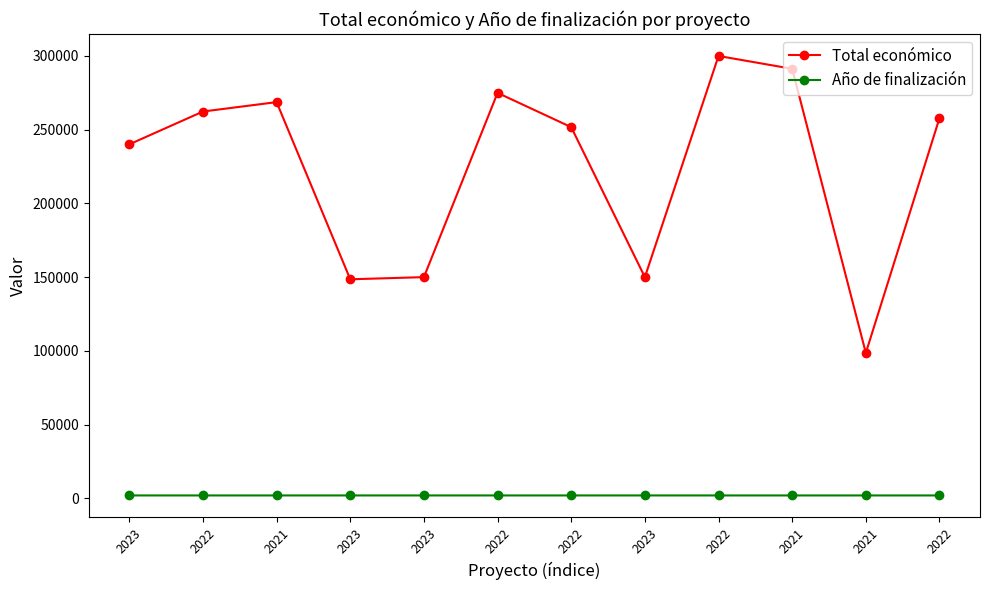

Is it true that Total económico equals 165581 at 2021?

False